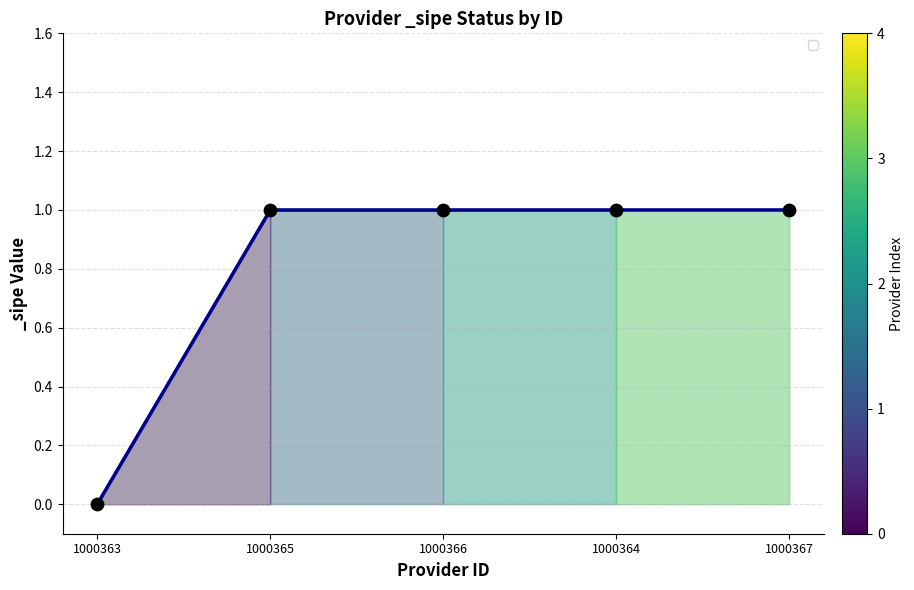

Which label corresponds to the smallest value in the chart?

1000363